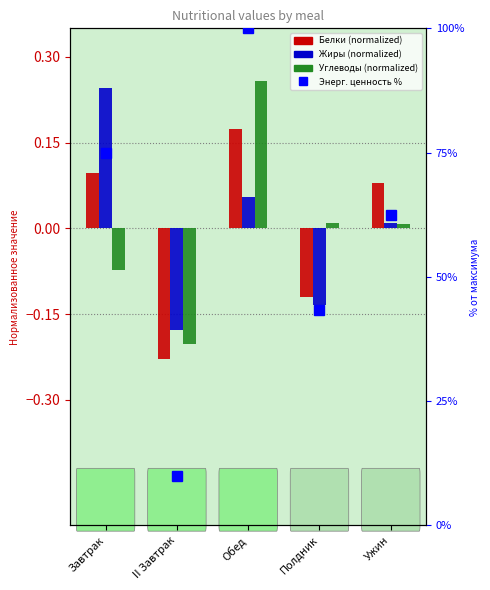

What is the label of the 4th bar from the right?

II Завтрак